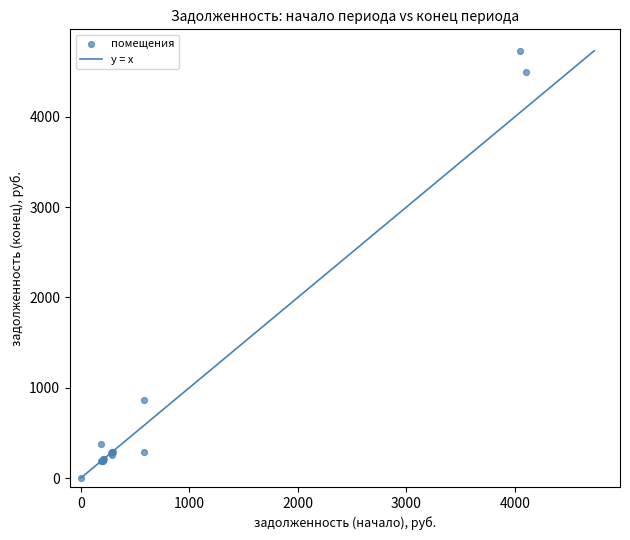

What Y value in the scatter plot is closest to 2366?

864.4